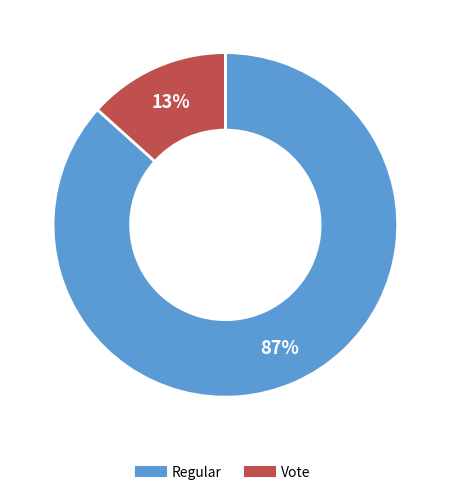

To the nearest percent, what portion does Vote represent?

13%